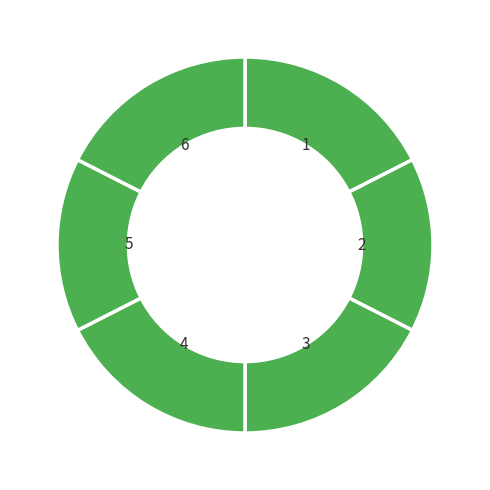

What is the ratio of the value at 6 to the value at 5?

1.2